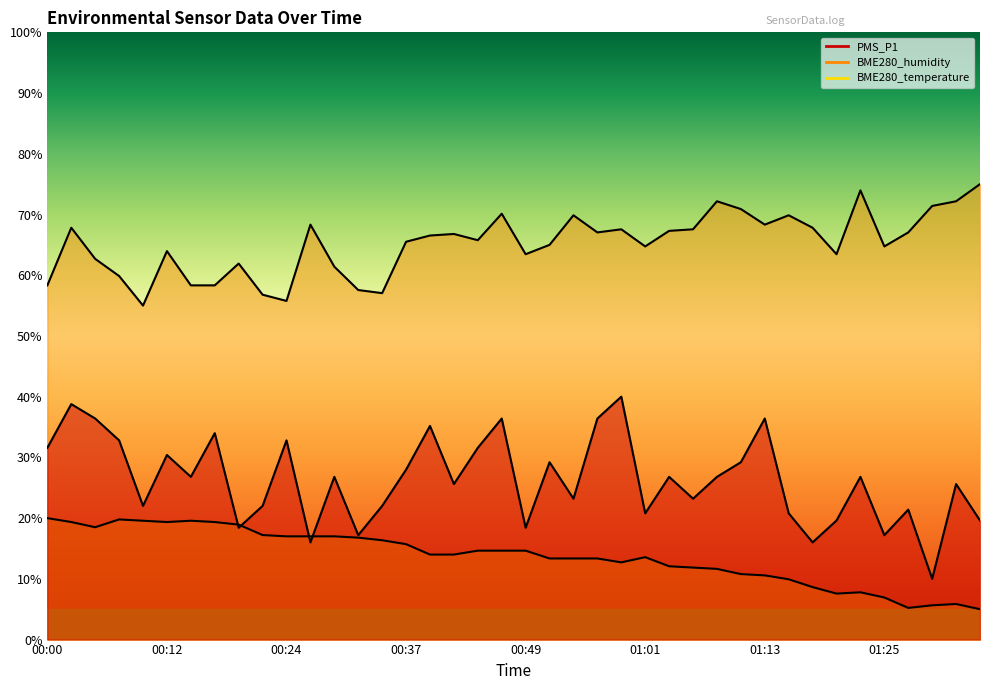

At which category does BME280_humidity reach its first local peak?

00:03